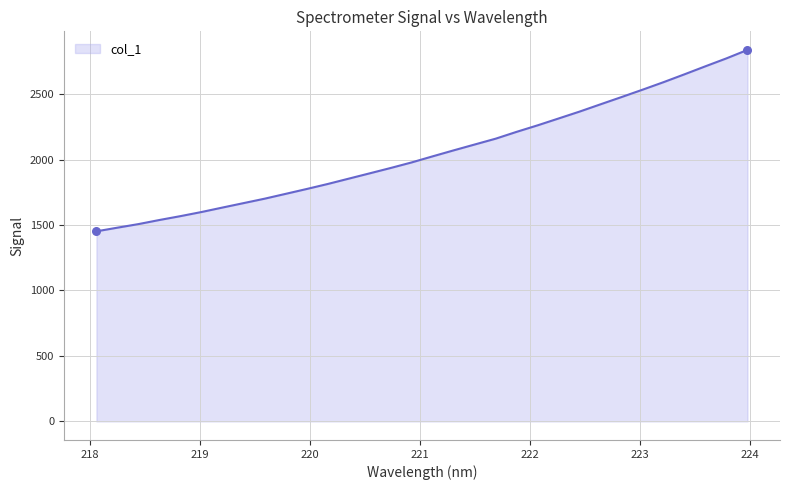

What is the minimum value shown in the chart?

1451.6